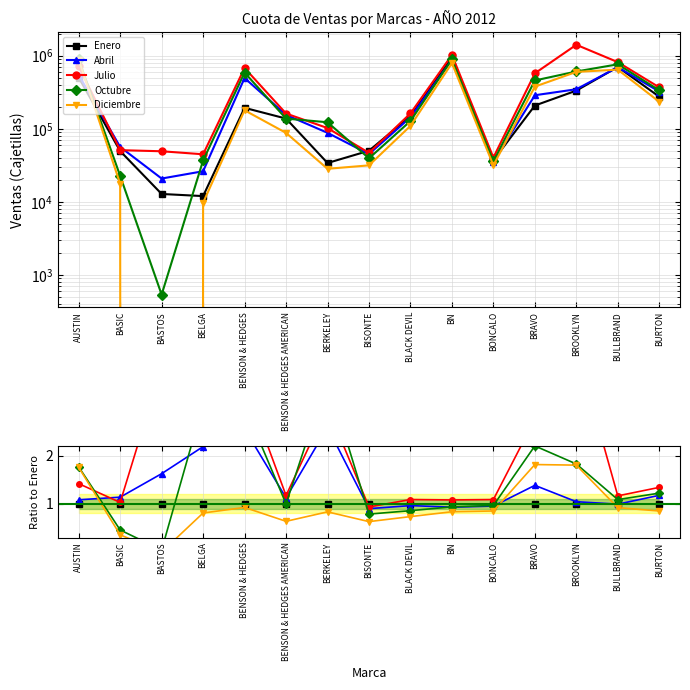

What is the difference between the highest and lowest values at AUSTIN?

0.8